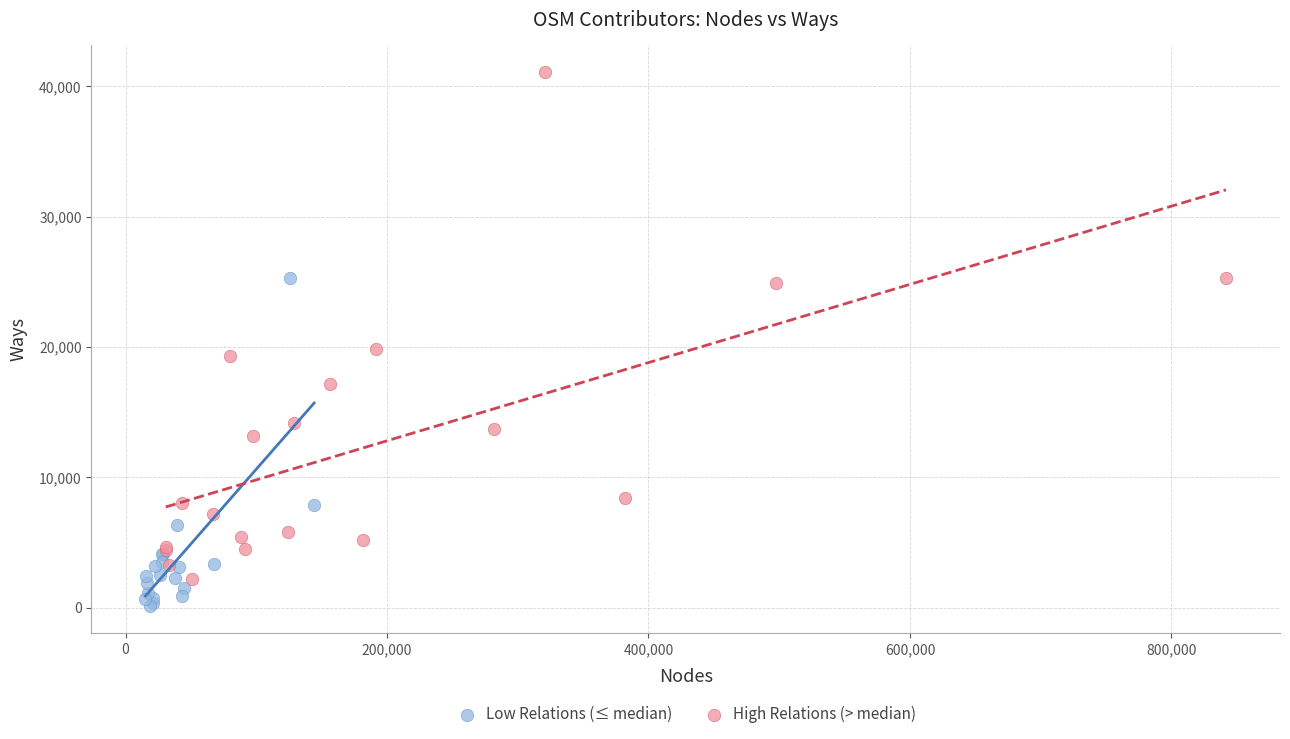

Which series has the largest Y range (max minus min)?

High Relations (> median)